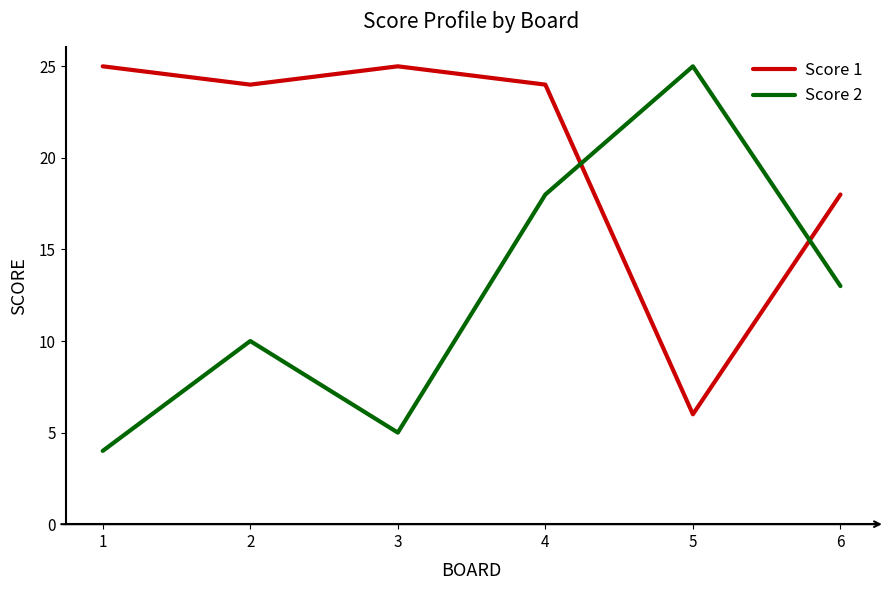

Reading left to right, extract all data points from this chart.

Score 1: 1=25	2=24	3=25	4=24	5=6	6=18
Score 2: 1=4	2=10	3=5	4=18	5=25	6=13